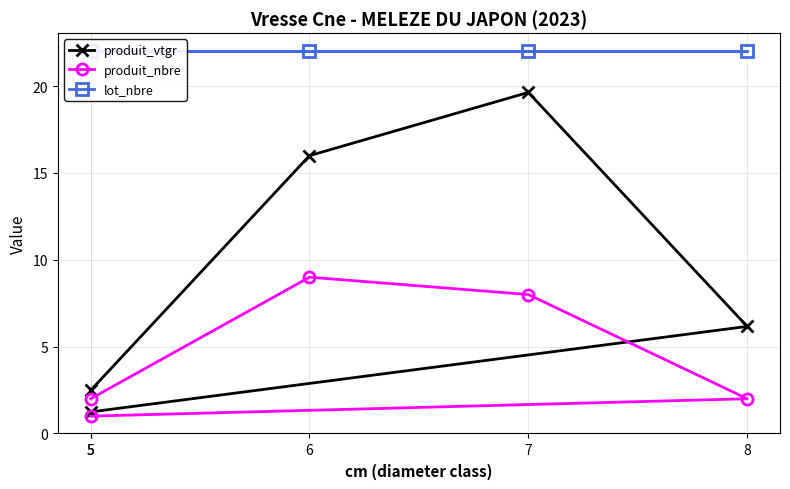

At which category does the chart reach its minimum across all series?

5